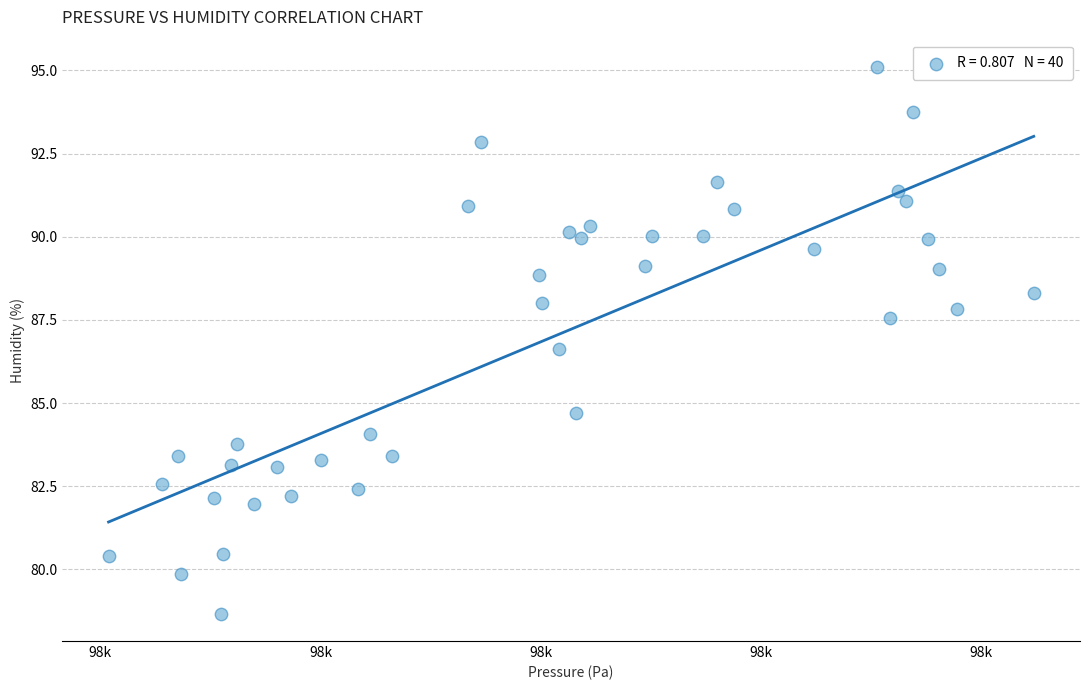

What is the range of Y values (max minus min)?

16.4